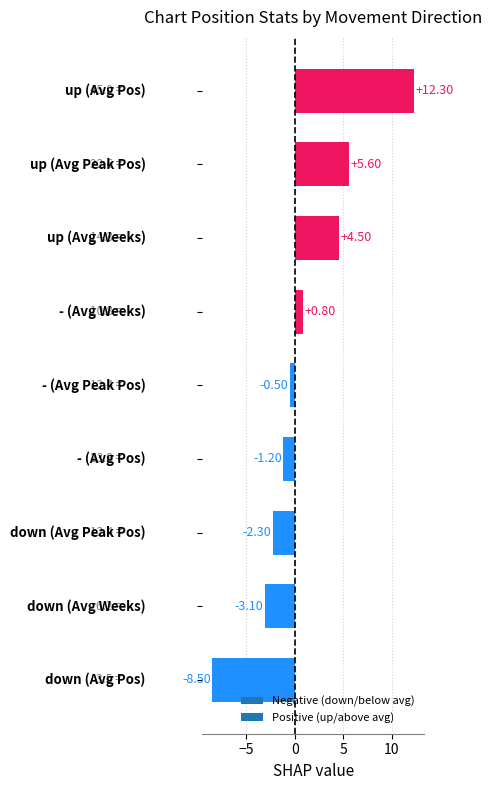

What is the difference between the second highest and minimum values?

14.1